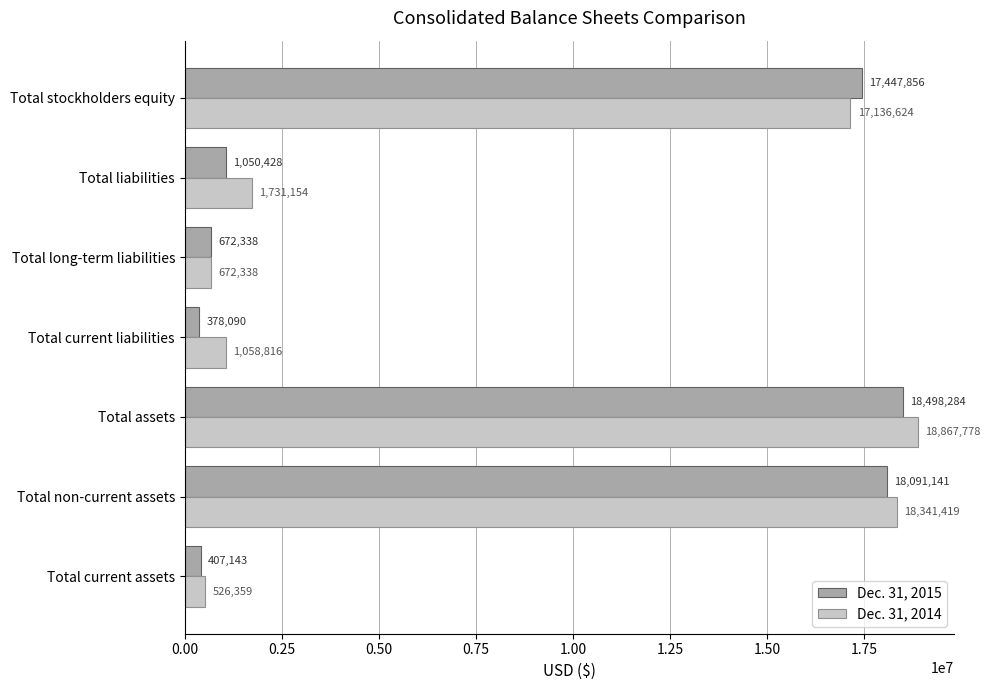

True or false: Dec. 31, 2015 has a value of 378090 at Total current liabilities.

True